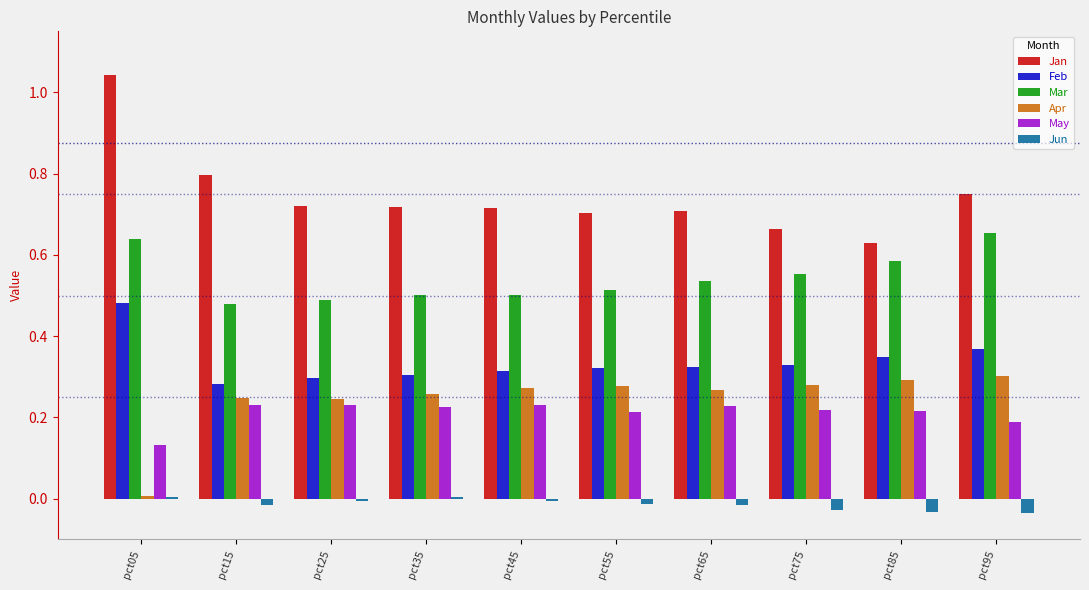

At which category is the sum across all series the highest?

pct05